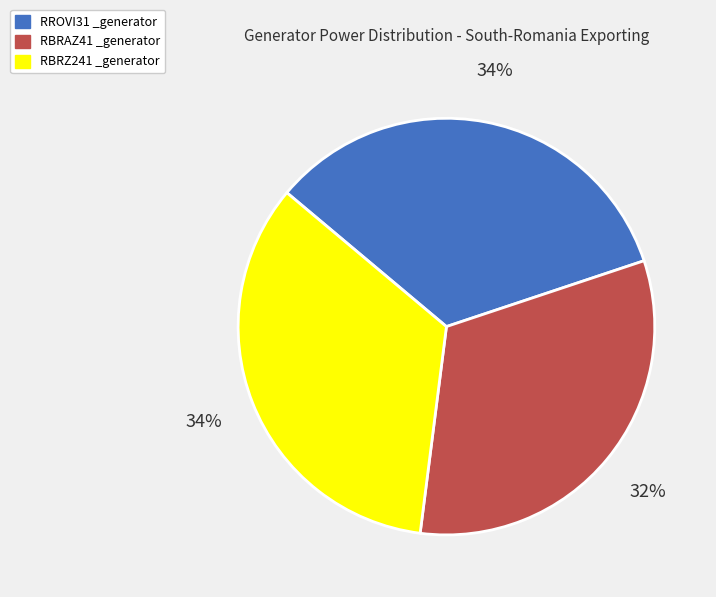

Is the sum of RROVI31 _generator and RBRZ241 _generator greater than half?

Yes